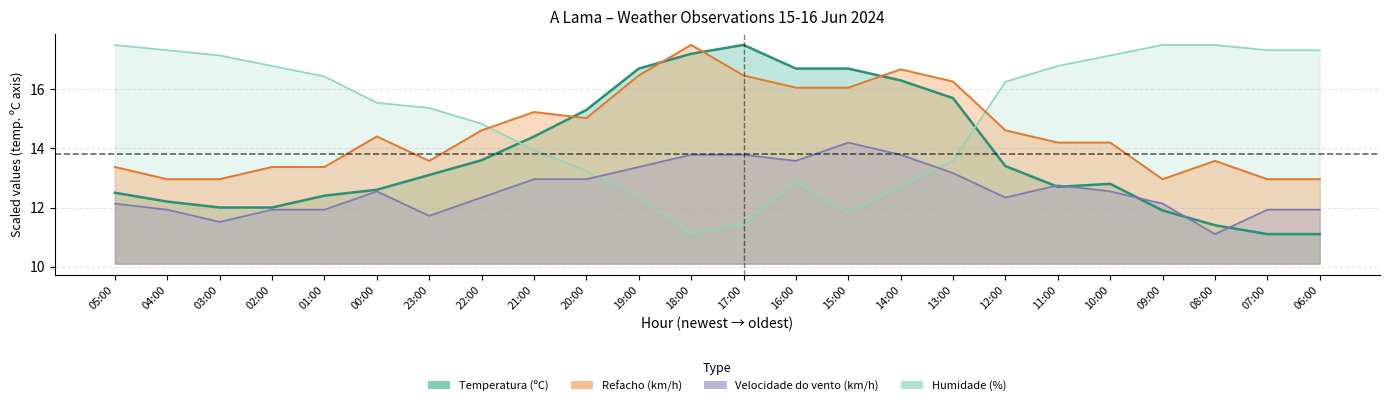

Between 18:00 and 06:00, which is larger?

18:00